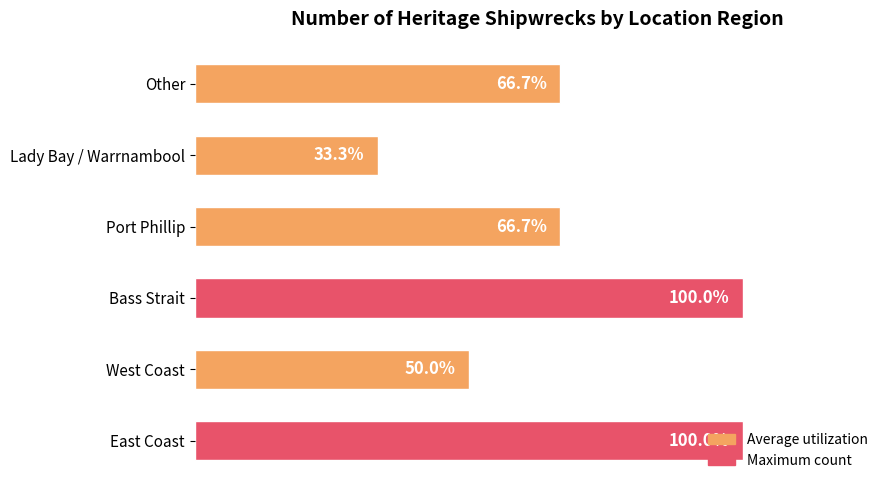

List the labels in order of value, smallest first.

4, 1, 3, 5, 0, 2